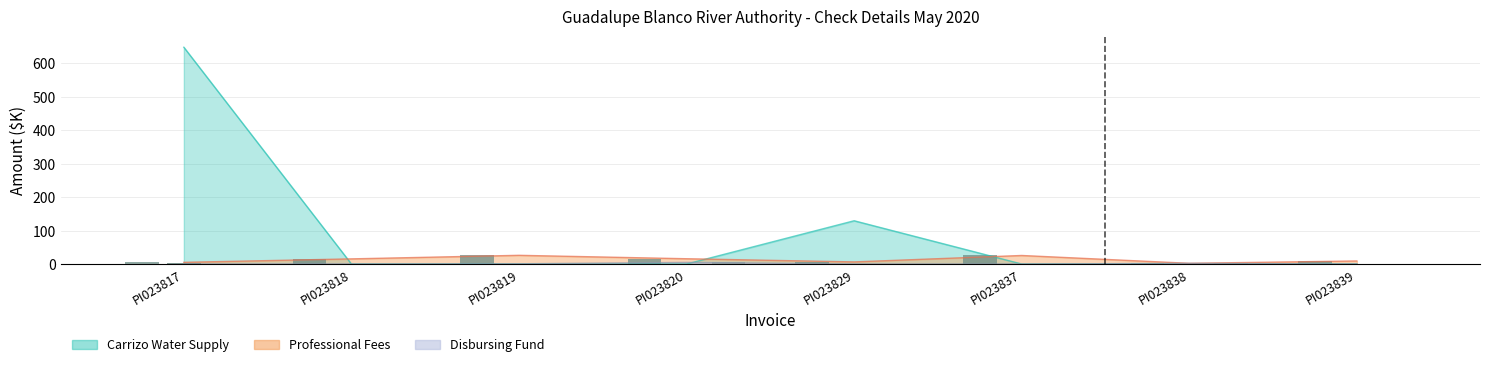

At how many categories does at least one series exceed 143?

1